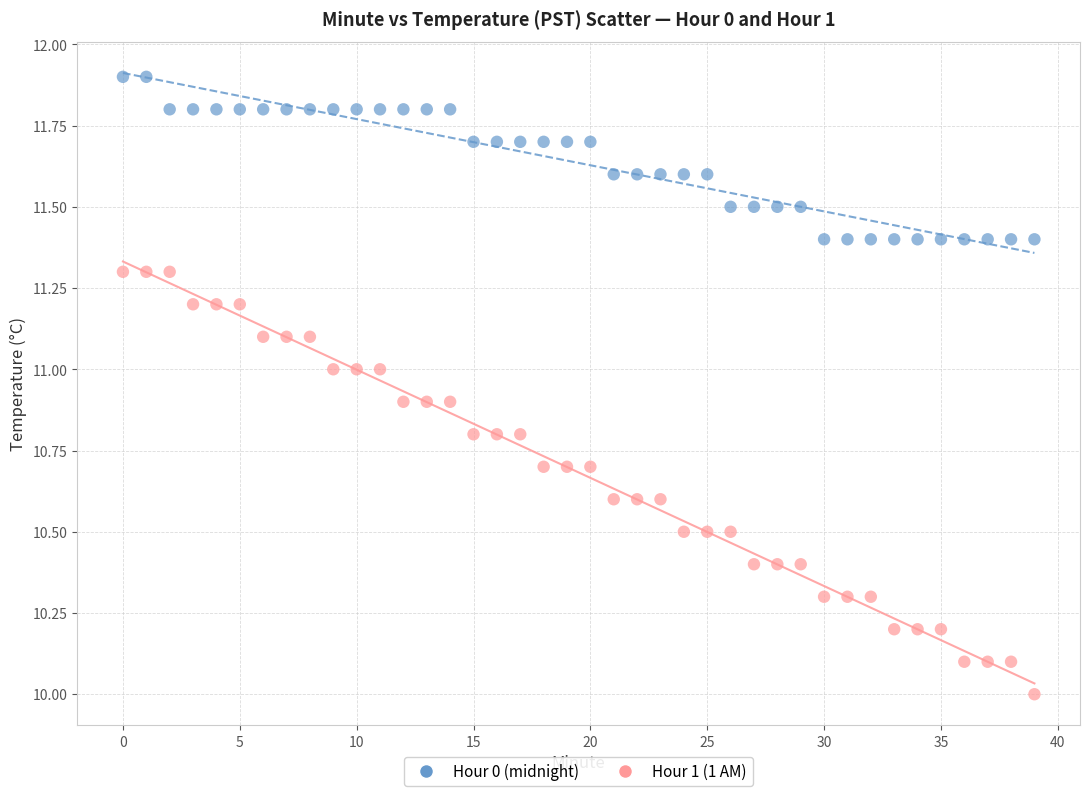

Across all data points, what is the range of Y values (max minus min)?

1.9